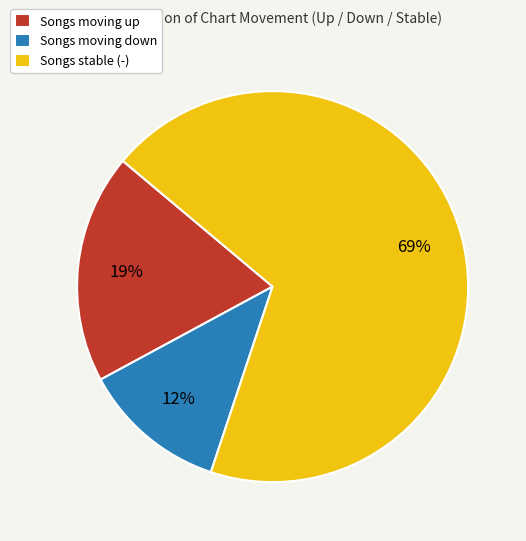

How many segments does this pie chart have?

3